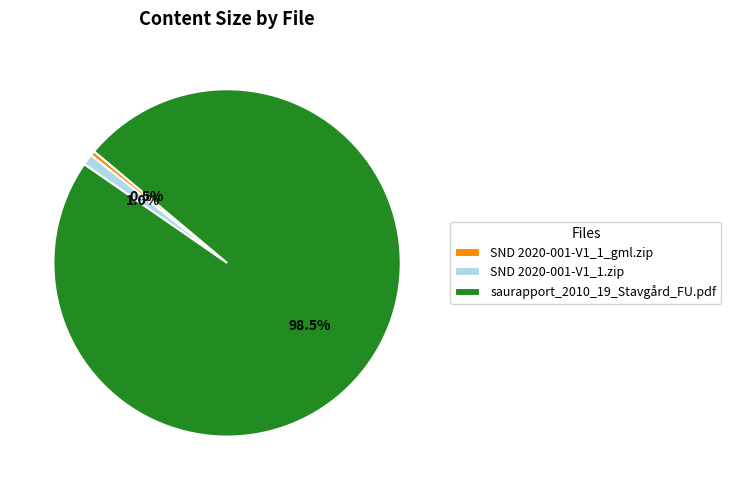

Which category has the biggest portion of the pie?

saurapport_2010_19_Stavgård_FU.pdf